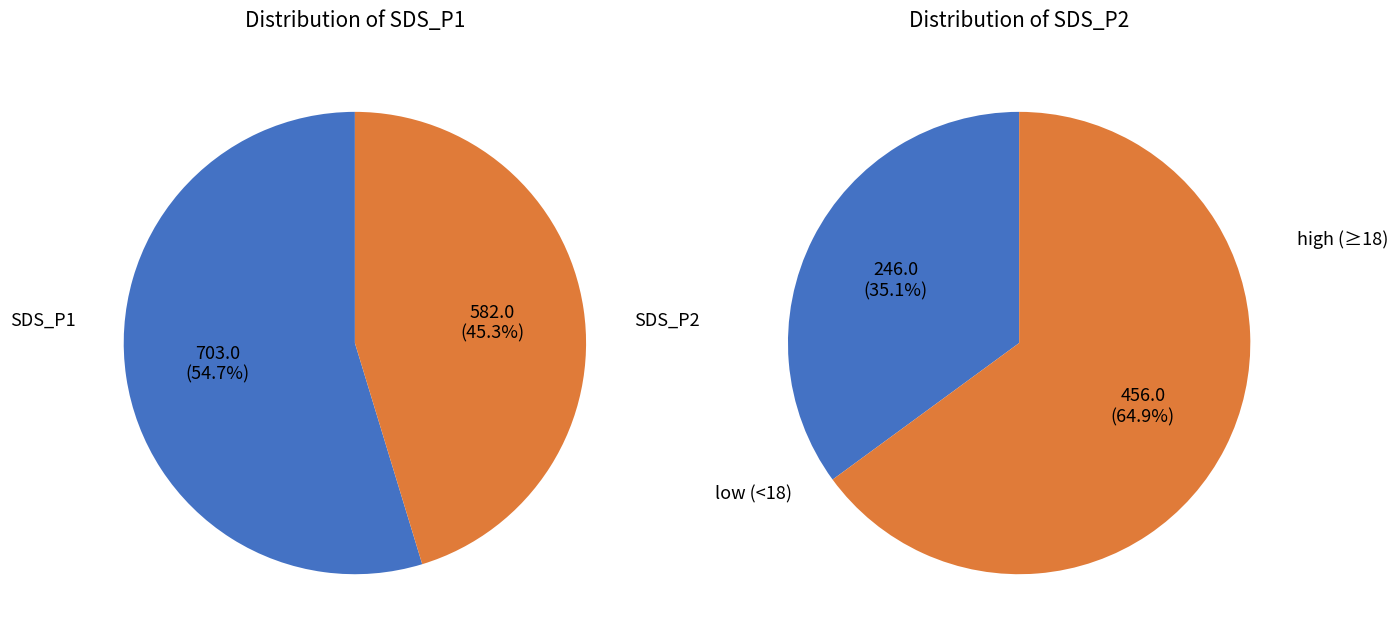

True or false: 13 accounts for 1% of the total.

False